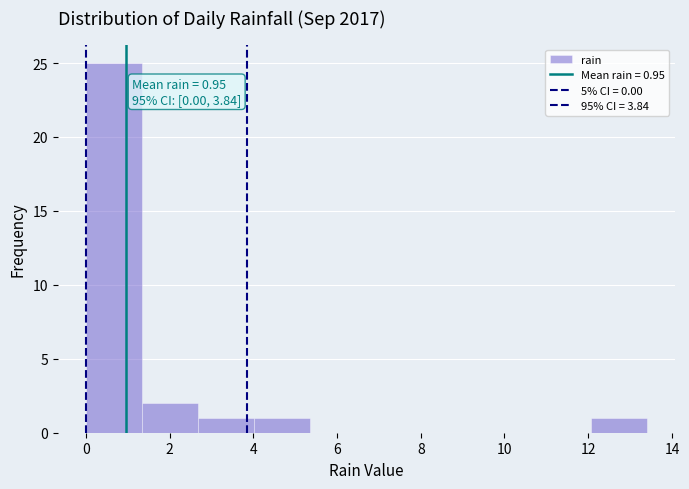

Which range on the x-axis has the tallest bar?

0.00 to 1.34